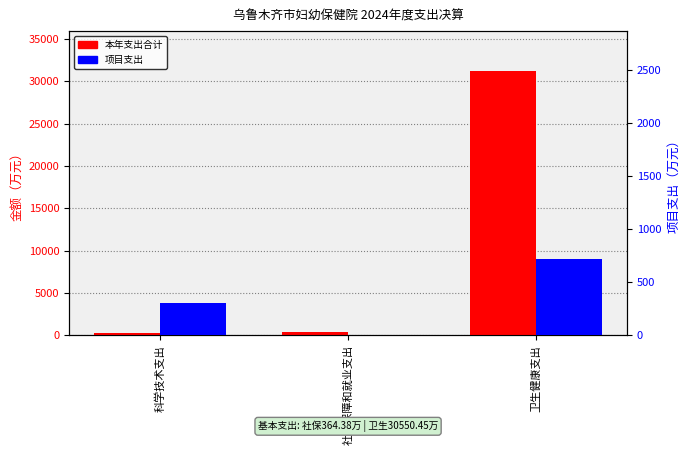

What is the difference between the 本年支出合计 values at 社会保障和就业支出 and 卫生健康支出?

30902.2